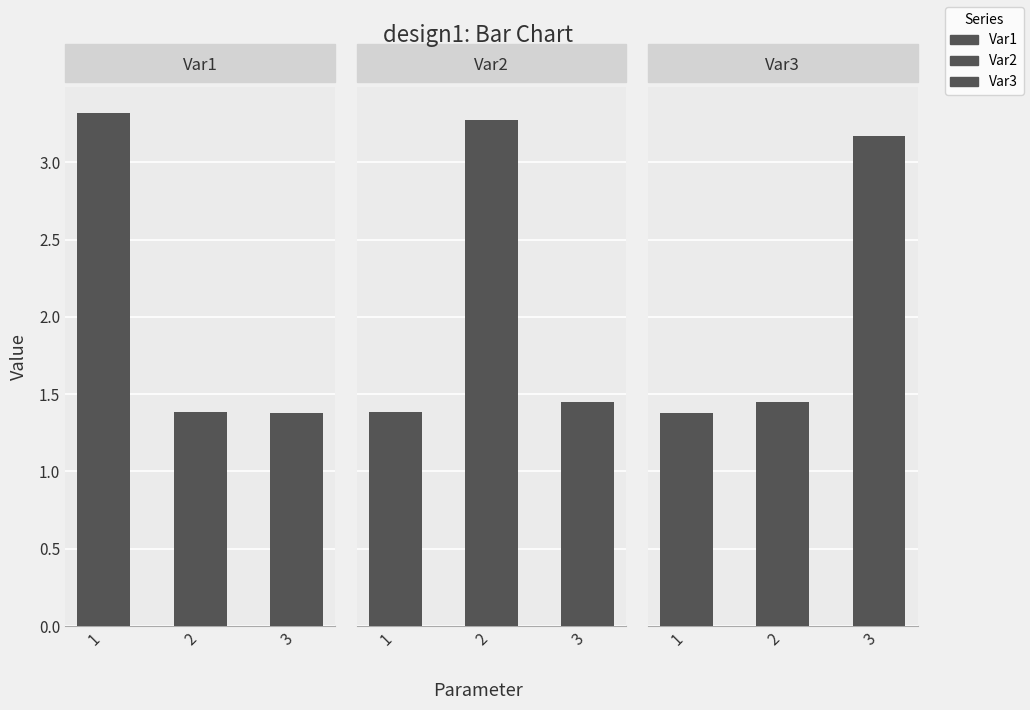

How many categories are shown in the chart?

3